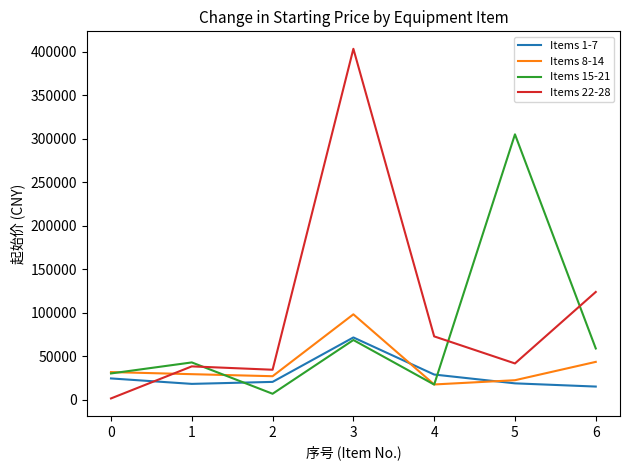

True or false: Items 22-28 and Items 1-7 intersect in this chart.

True